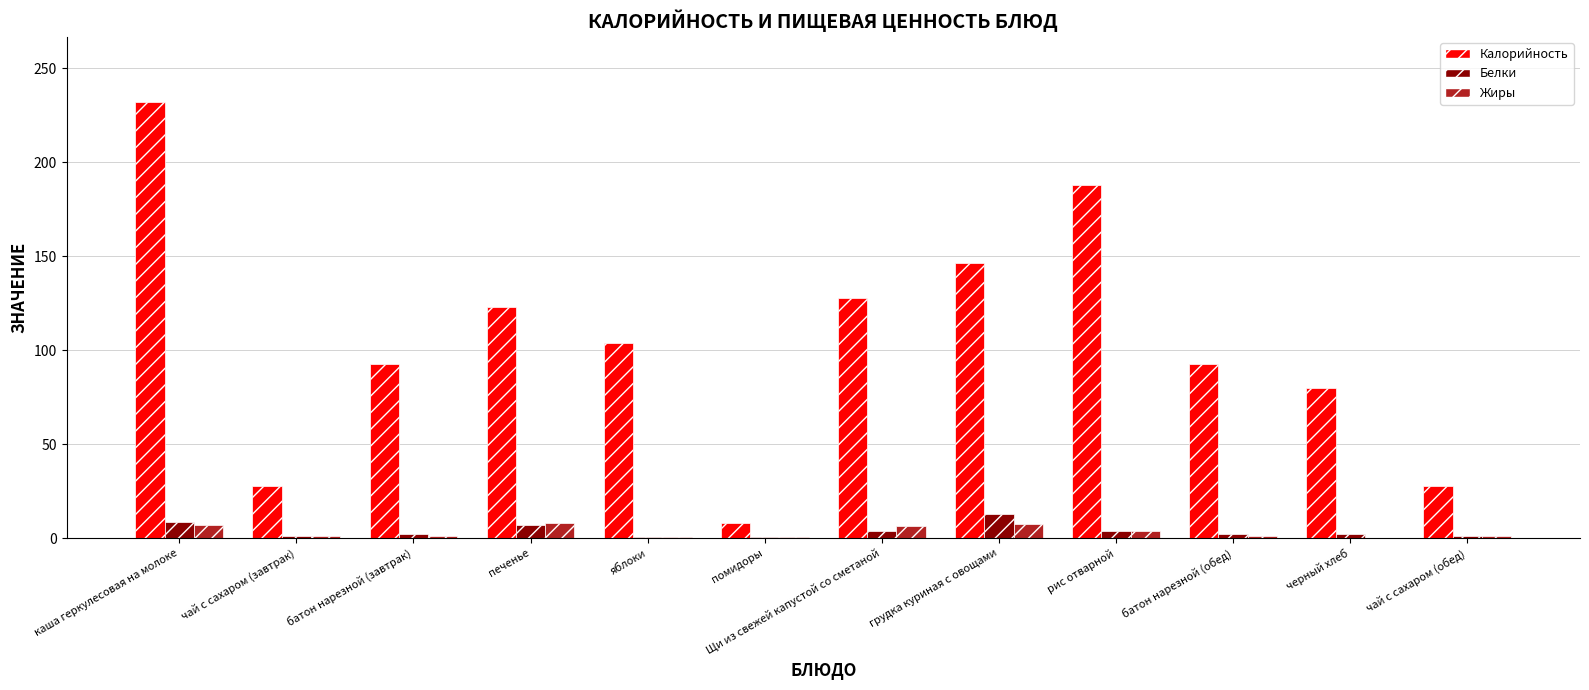

Which series changed the most between каша геркулесовая на молоке and рис отварной?

Калорийность